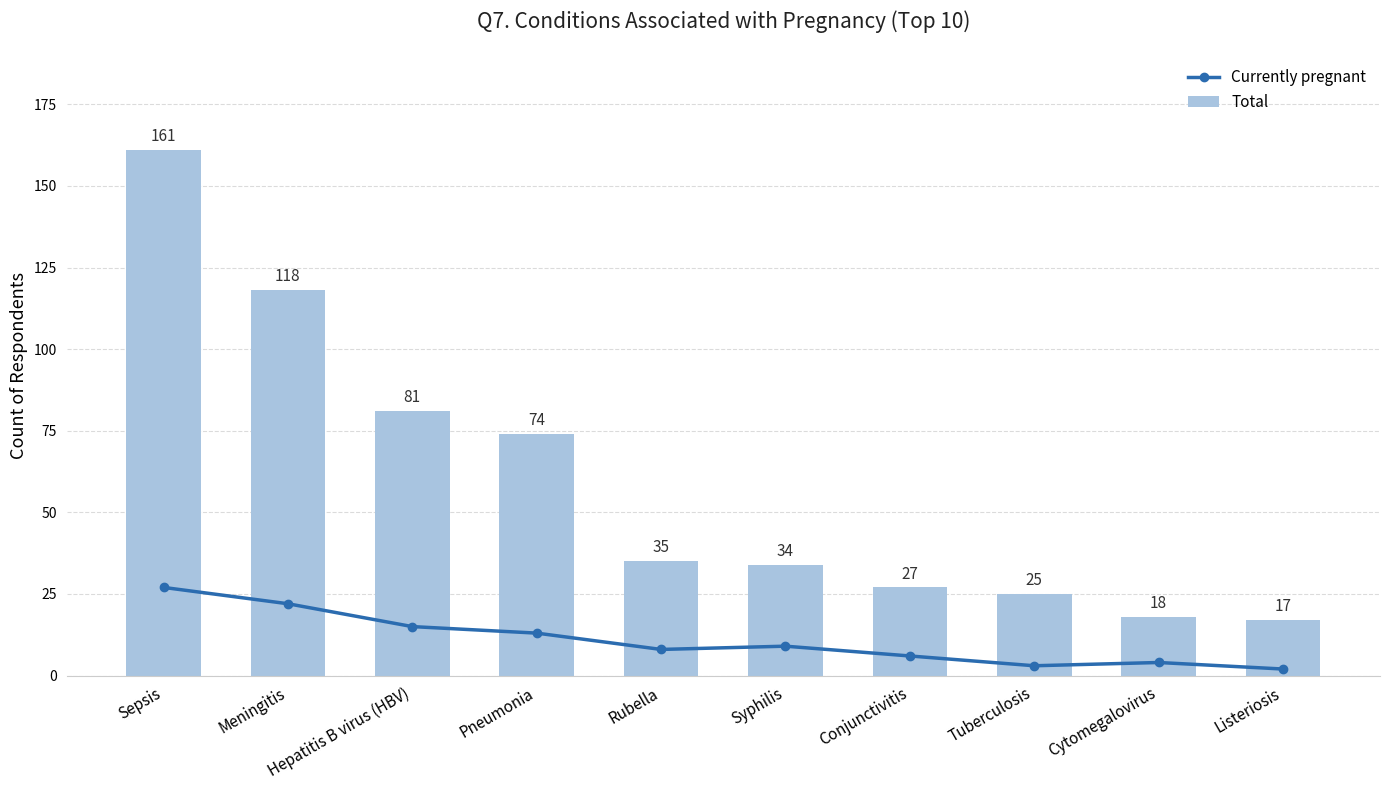

What is the difference between the maximum and minimum values in the Total series?

144